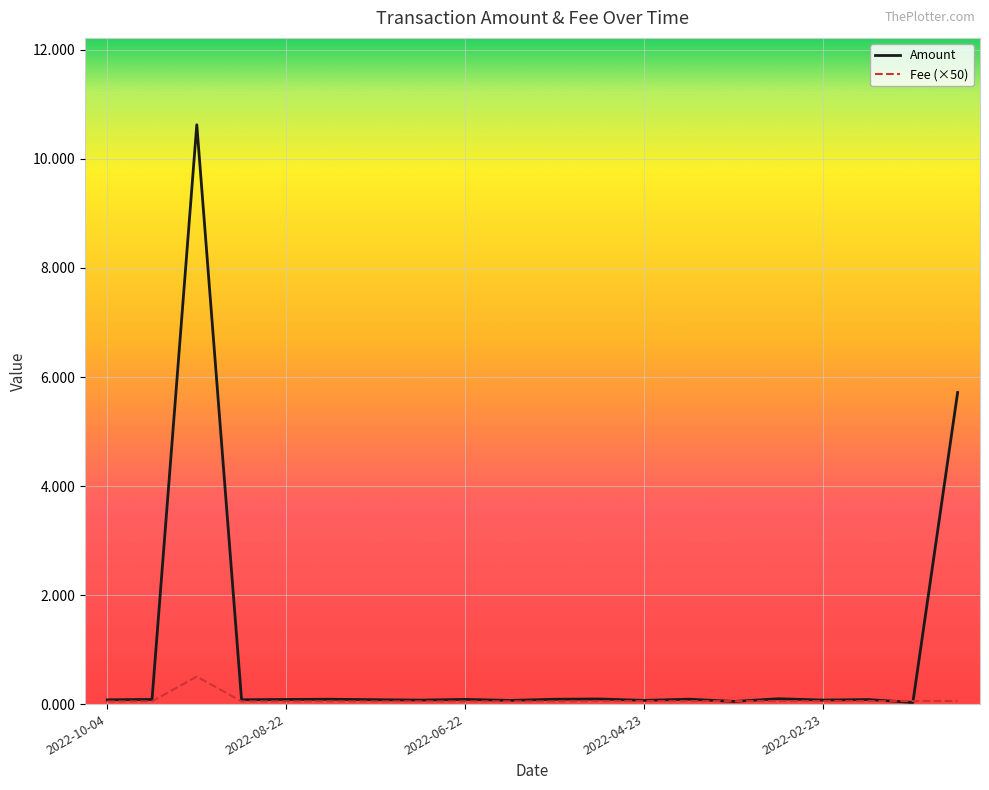

Which series has the largest range (max minus min)?

Amount